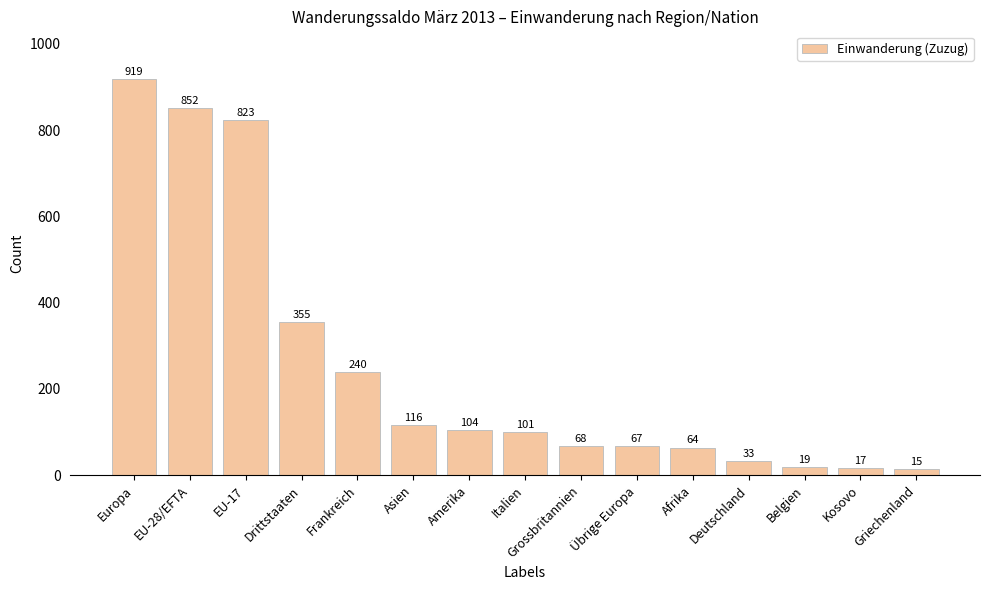

Reading right to left, extract all data points from this chart.

Griechenland=15	Kosovo=17	Belgien=19	Deutschland=33	Afrika=64	Übrige Europa=67	Grossbritannien=68	Italien=101	Amerika=104	Asien=116	Frankreich=240	Drittstaaten=355	EU-17=823	EU-28/EFTA=852	Europa=919